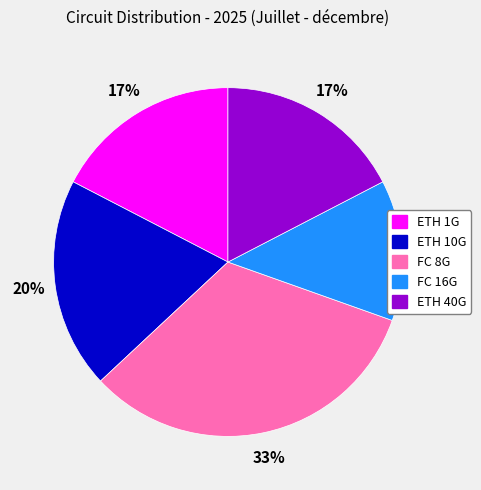

To the nearest percent, what portion does ETH 40G represent?

17%